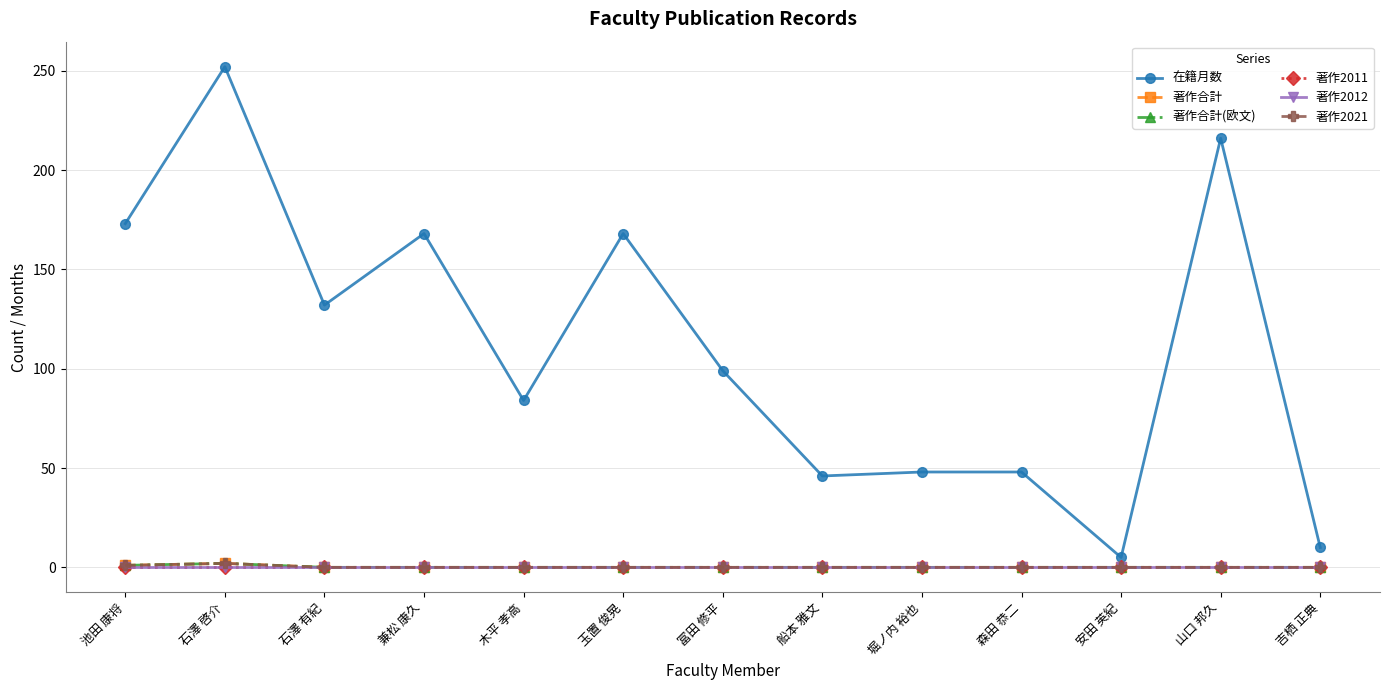

Is this an area chart (filled region under the line)?

No